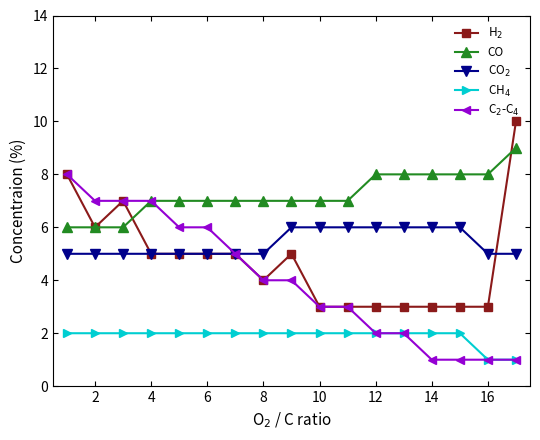

What is the greatest value displayed?

10